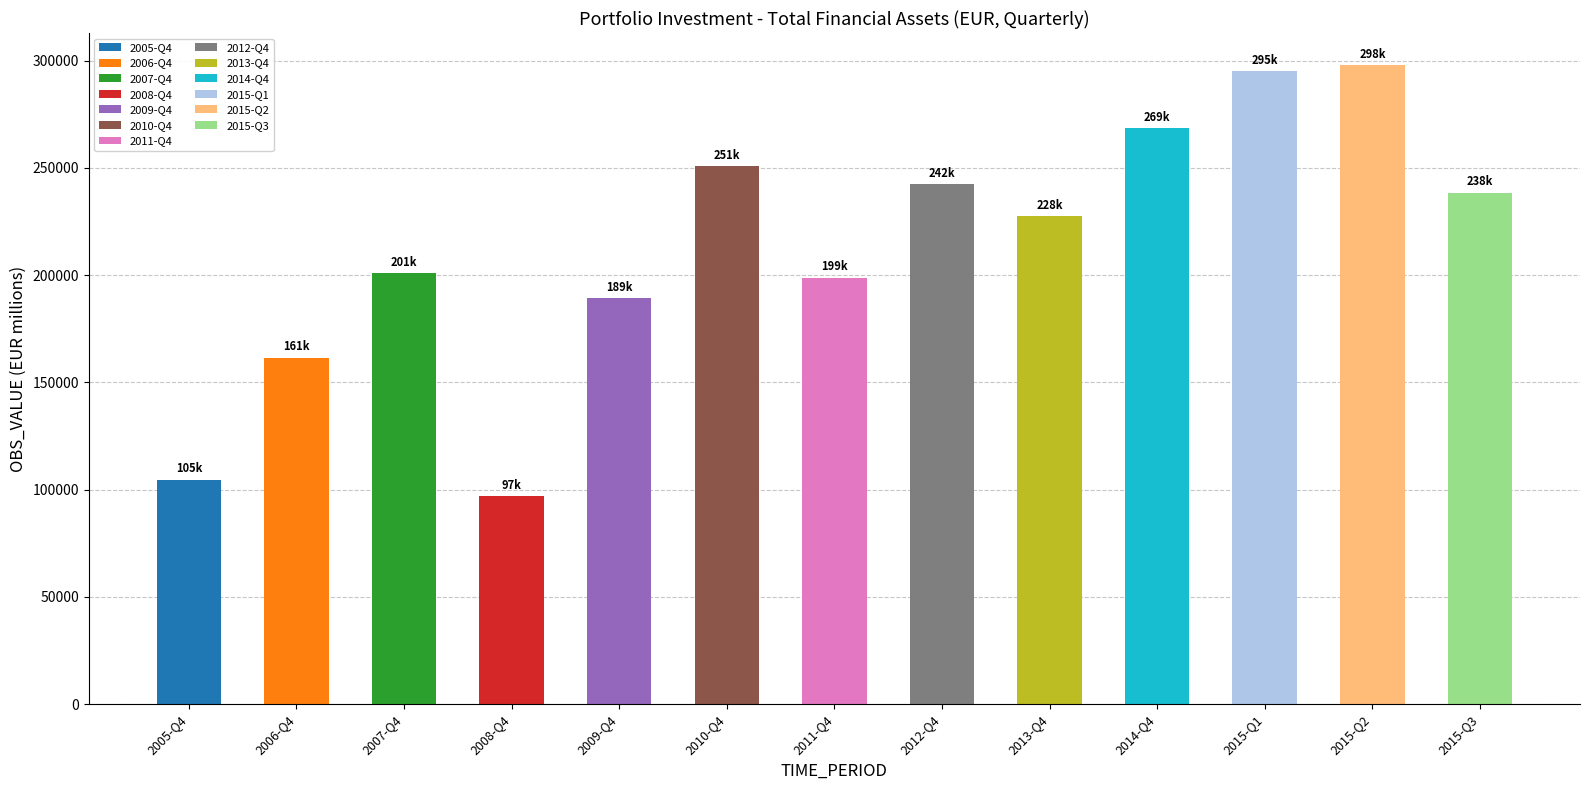

What is the ratio of the value at 2013-Q4 to the value at 2008-Q4?

2.3